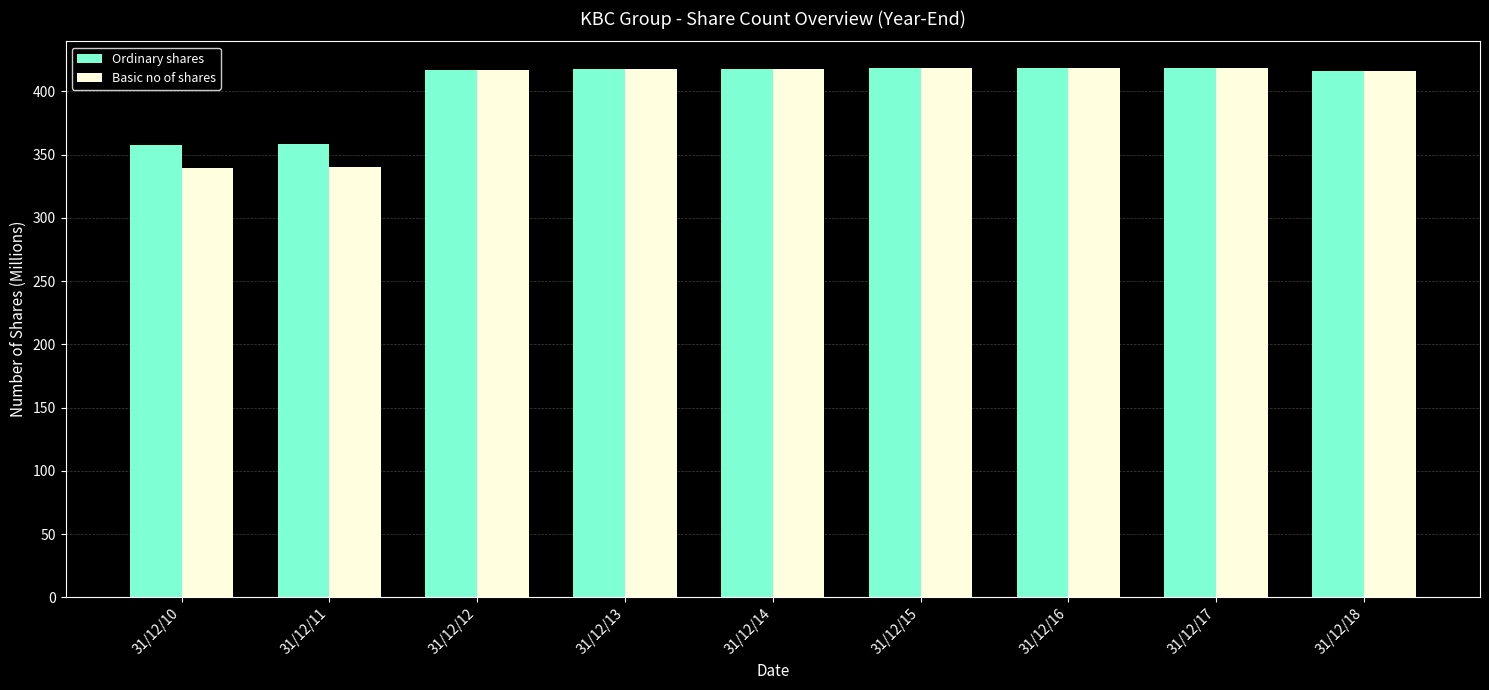

Is the value of Ordinary shares at 31/12/11 greater than the value of Basic no of shares at 31/12/14?

No